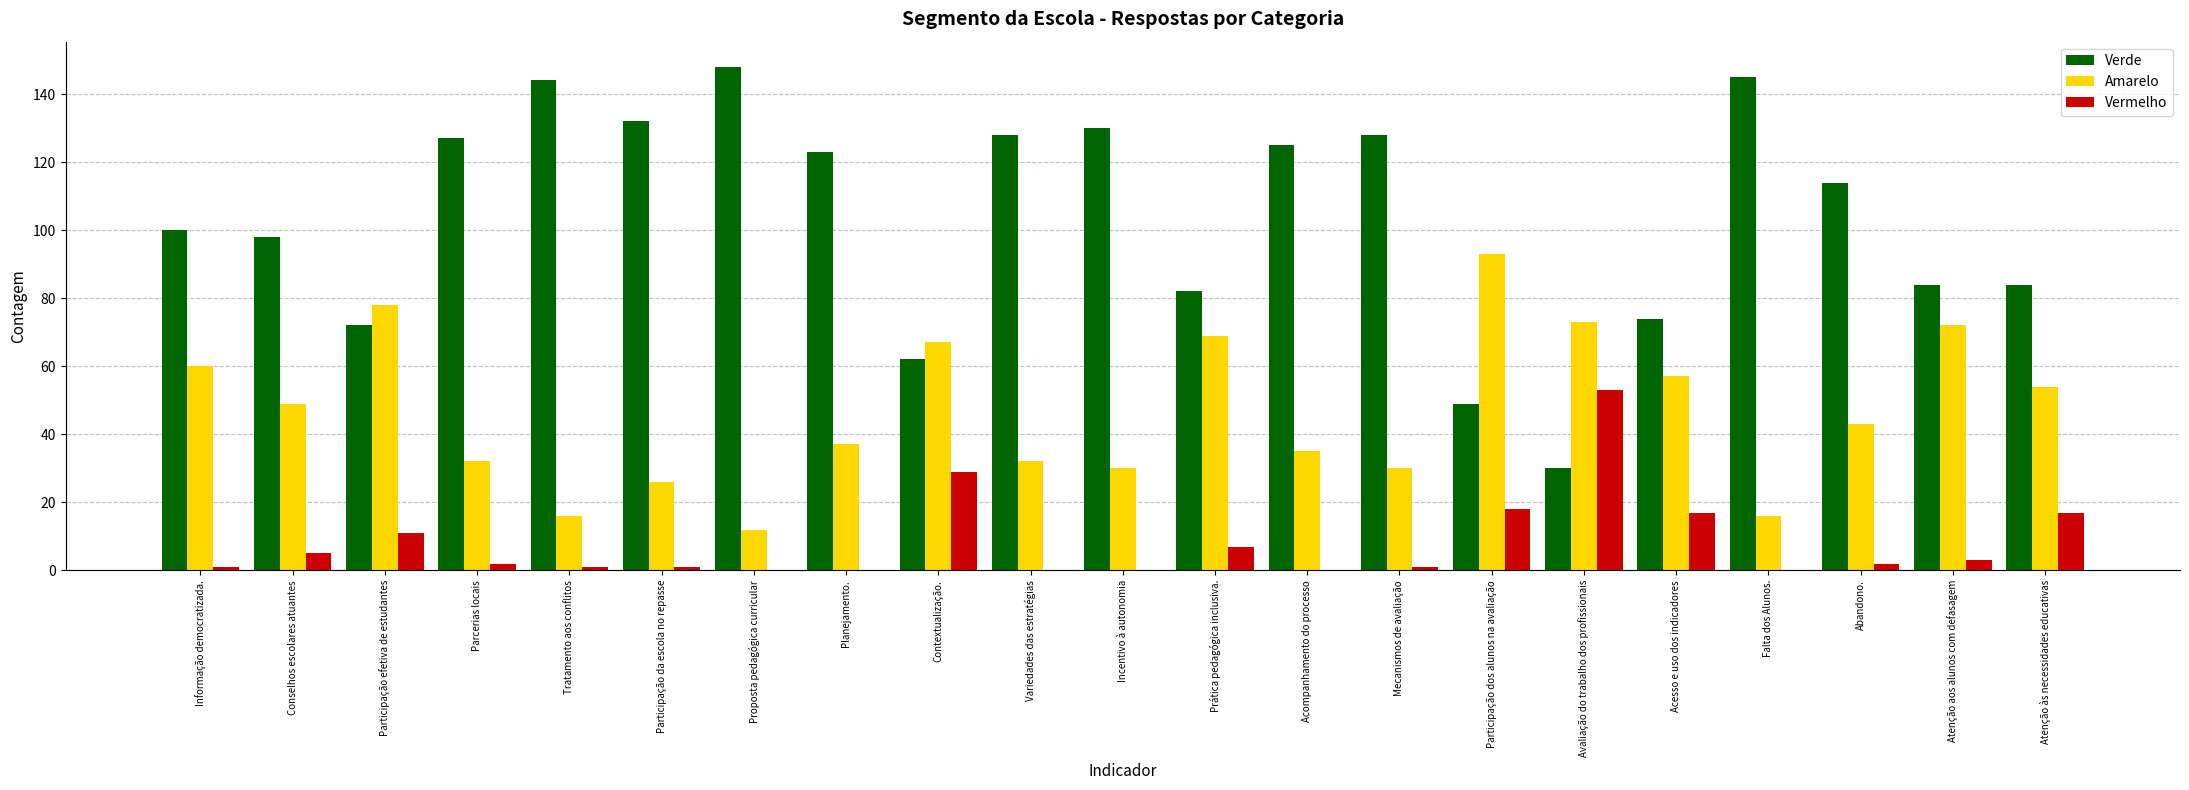

Which category has the highest value across all series?

Proposta pedagógica curricular